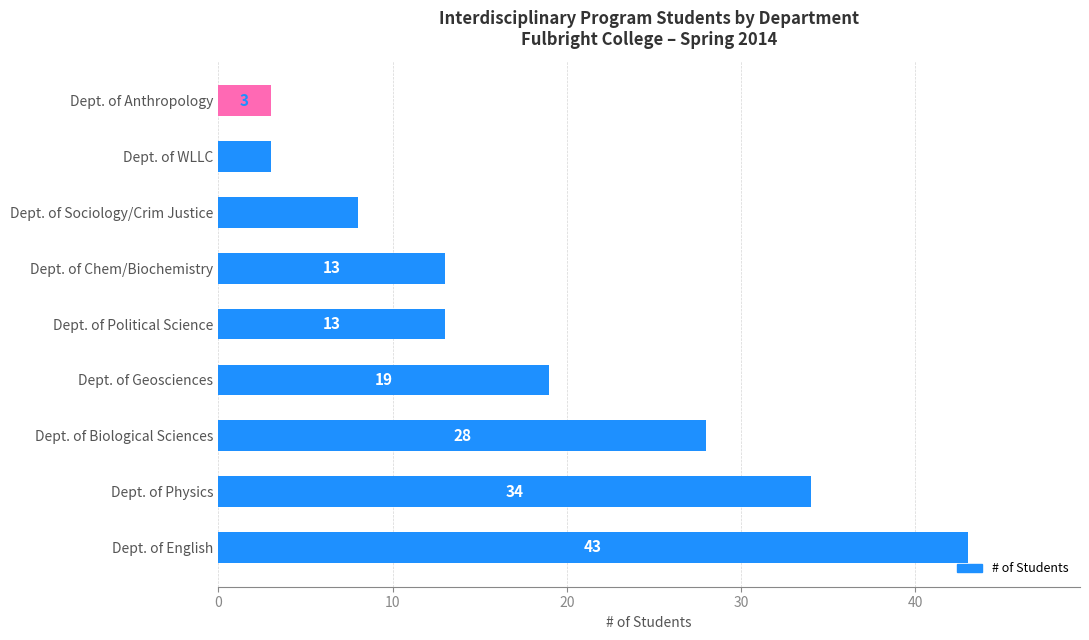

Reading top to bottom, extract all data points from this chart.

3	3	8	13	13	19	28	34	43